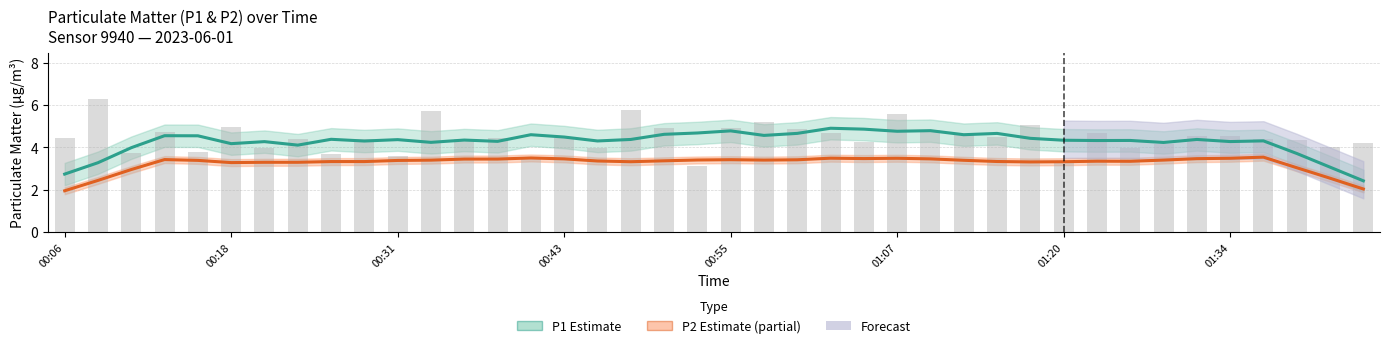

How many data points in P1 raw are above 4?

29